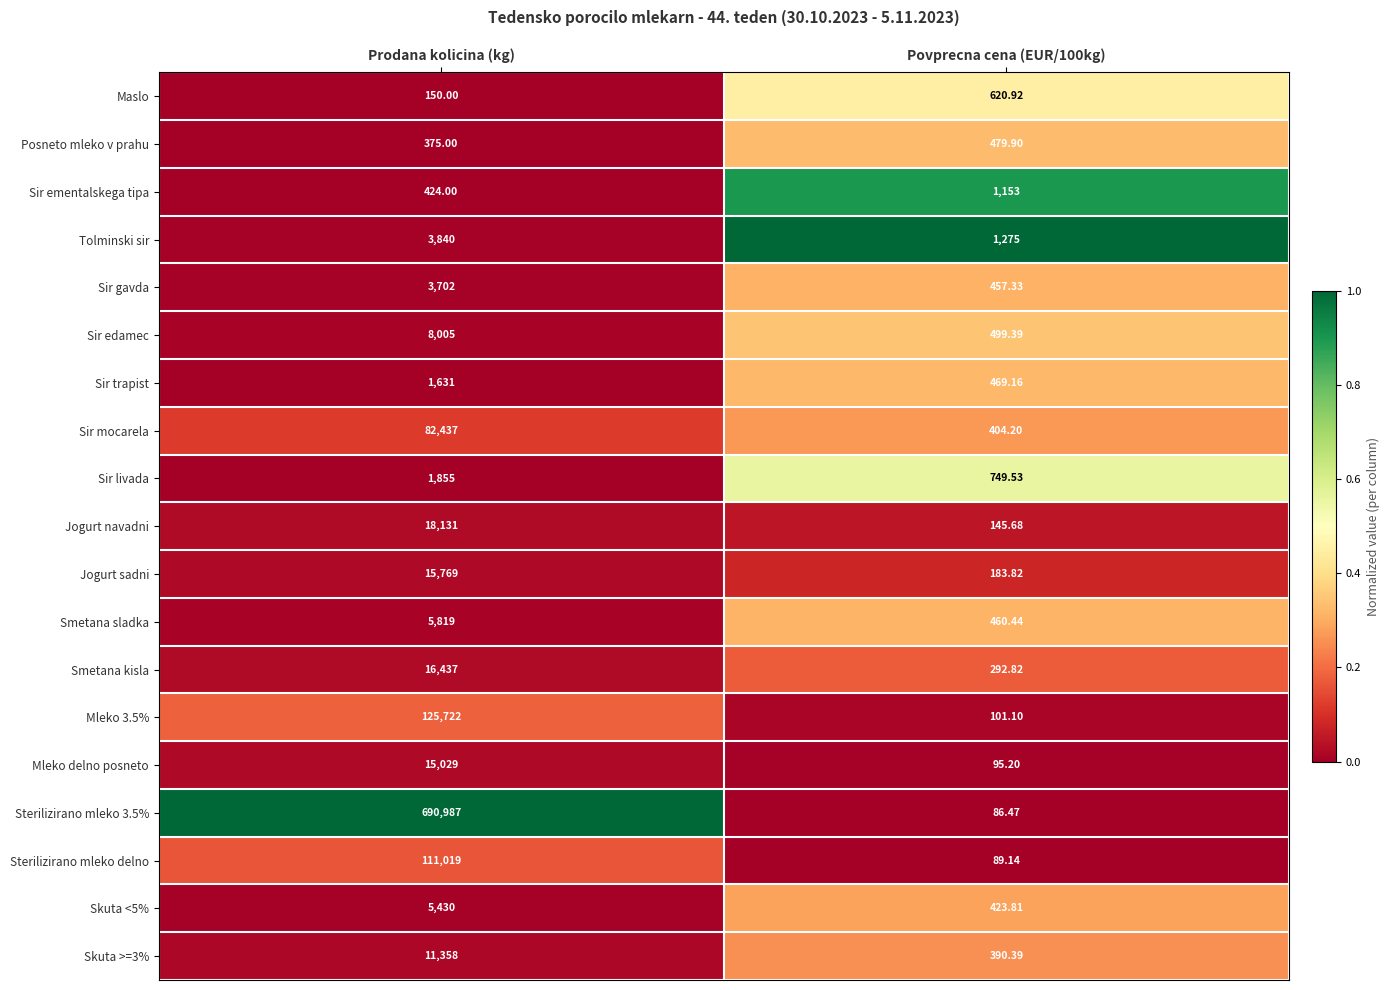

Which category has the highest value in the Sir trapist series?

Prodana kolicina (kg)